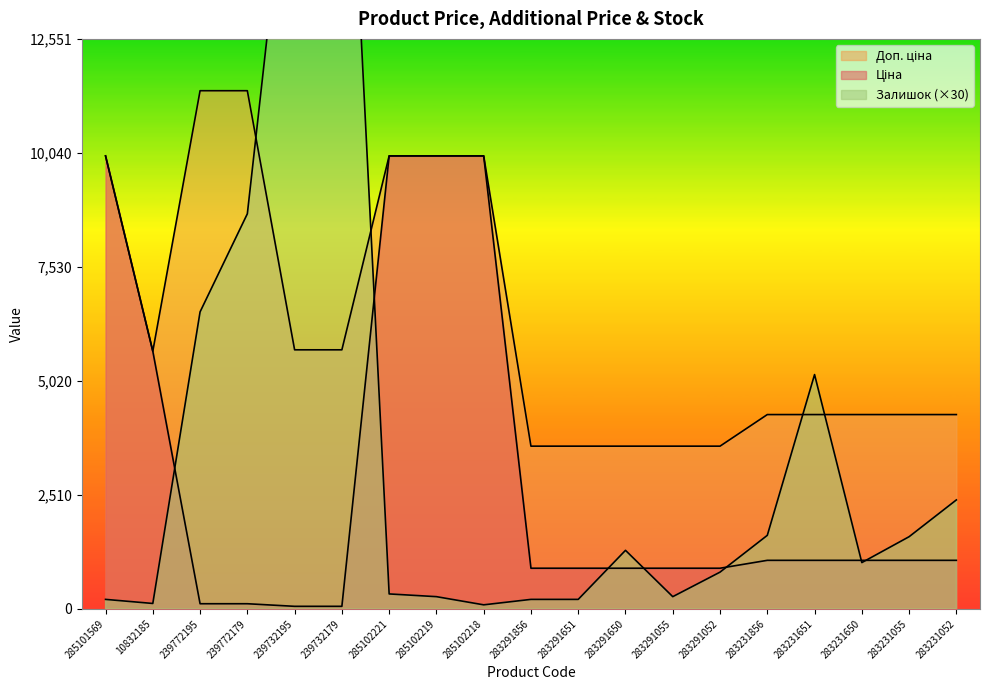

Does the chart have visible grid lines?

No